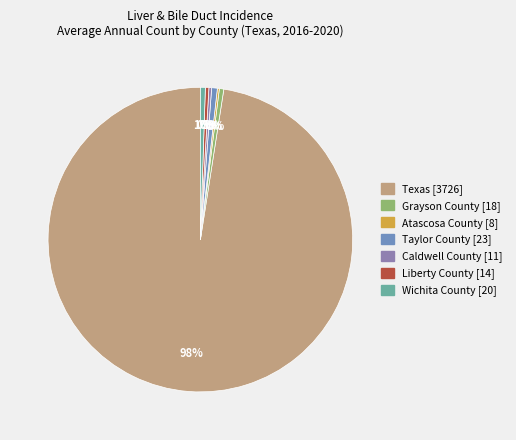

Which category has the smallest portion of the pie?

Atascosa County